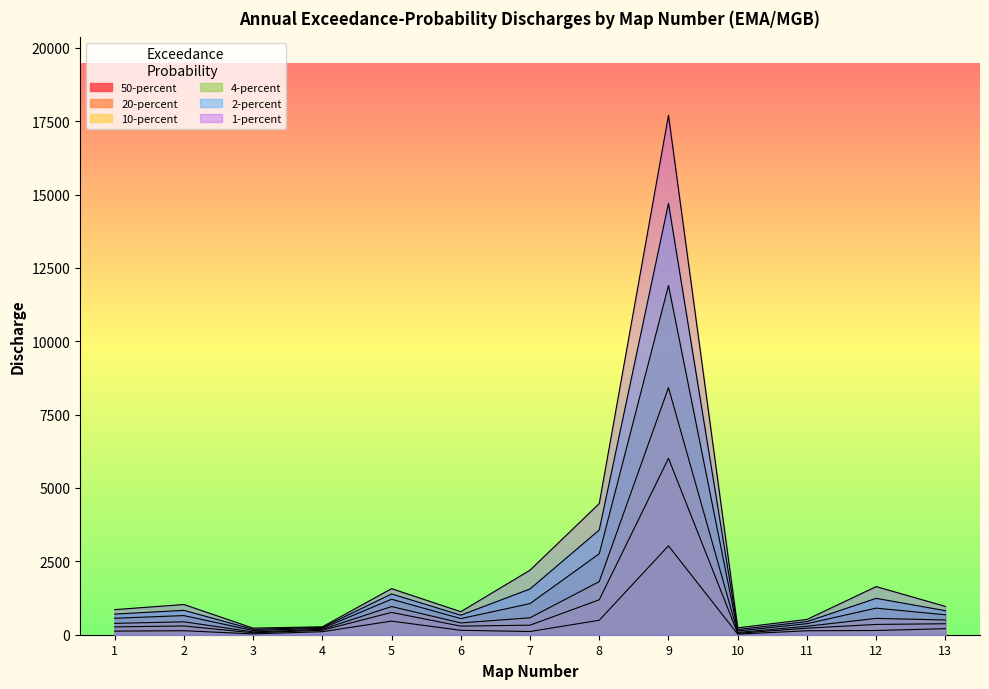

Reading right to left, transcribe all the data shown in this chart.

50-percent: 206.0	144.0	135.0	19.8	3030.0	493.0	109.0	151.0	464.0	103.0	28.5	136.0	123.0
20-percent: 374.0	351.0	223.0	48.1	6010.0	1190.0	326.0	293.0	760.0	153.0	64.8	299.0	267.0
10-percent: 503.0	556.0	288.0	76.7	8420.0	1810.0	577.0	402.0	960.0	184.0	96.3	440.0	387.0
4-percent: 679.0	906.0	377.0	126.0	11900.0	2760.0	1060.0	550.0	1210.0	220.0	143.0	652.0	561.0
2-percent: 819.0	1240.0	447.0	175.0	14700.0	3570.0	1560.0	666.0	1390.0	246.0	183.0	831.0	703.0
1-percent: 965.0	1640.0	521.0	234.0	17700.0	4470.0	2200.0	785.0	1570.0	270.0	225.0	1030.0	855.0